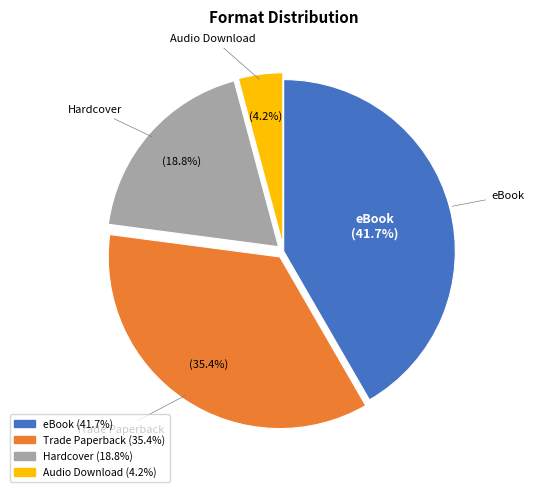

Which category has the biggest portion of the pie?

eBook